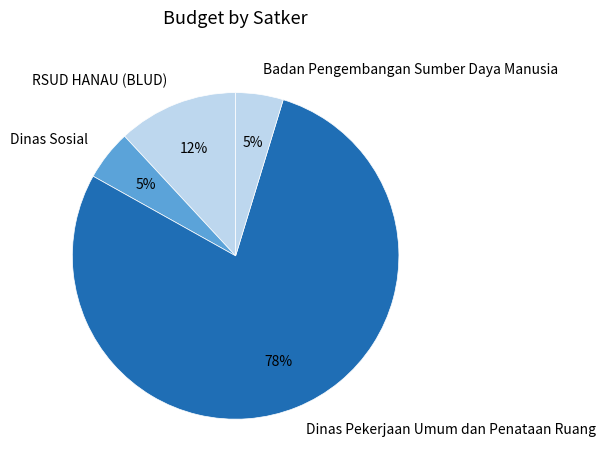

What percentage is the Dinas Pekerjaan Umum dan Penataan Ruang slice, to the nearest percent?

78%